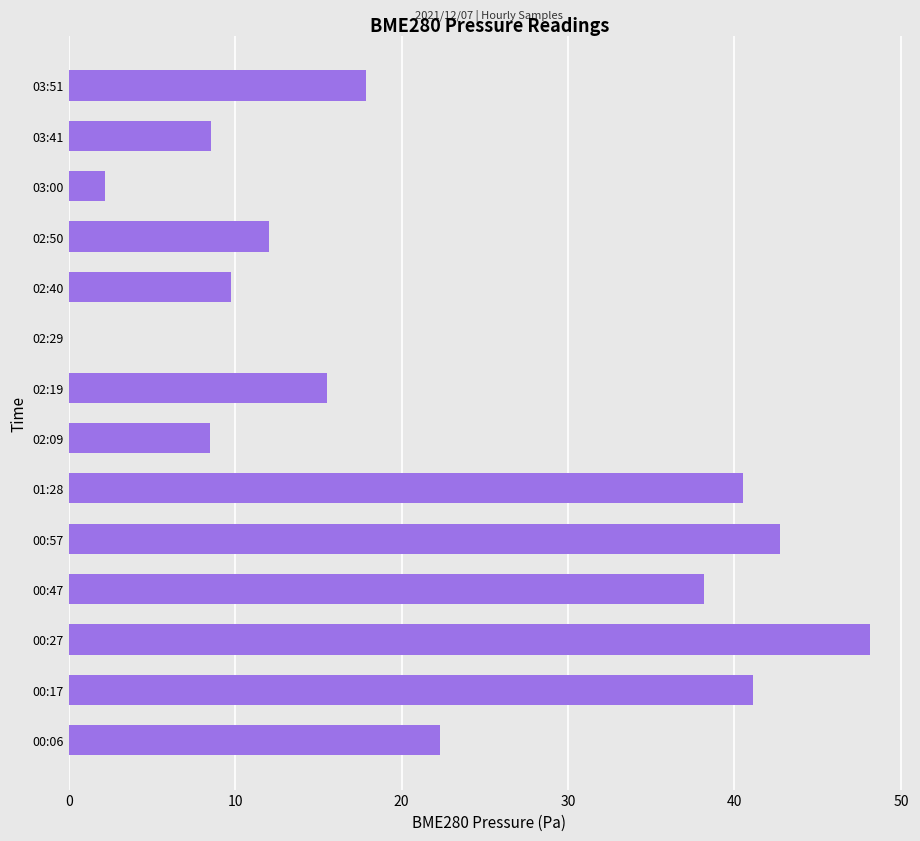

What is the change in value from 00:47 to 02:19?

-22.7